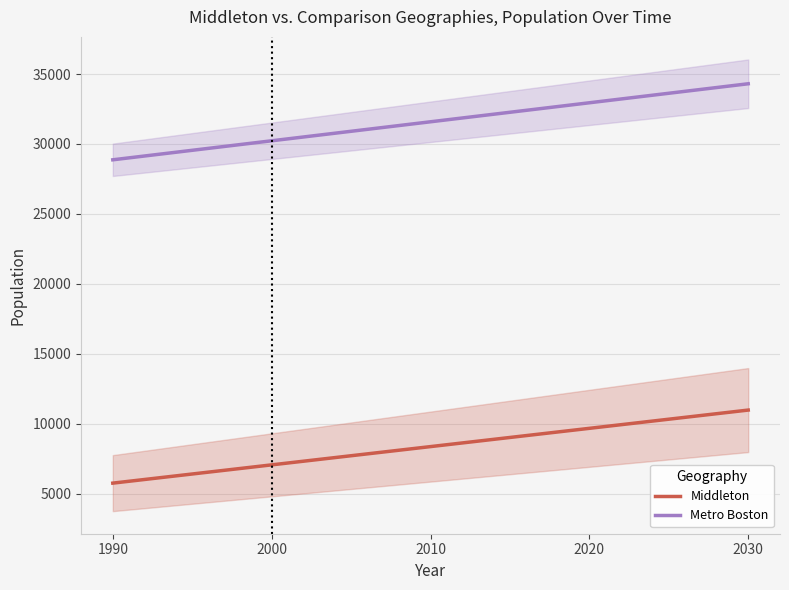

Which series has the widest spread of values?

Metro Boston